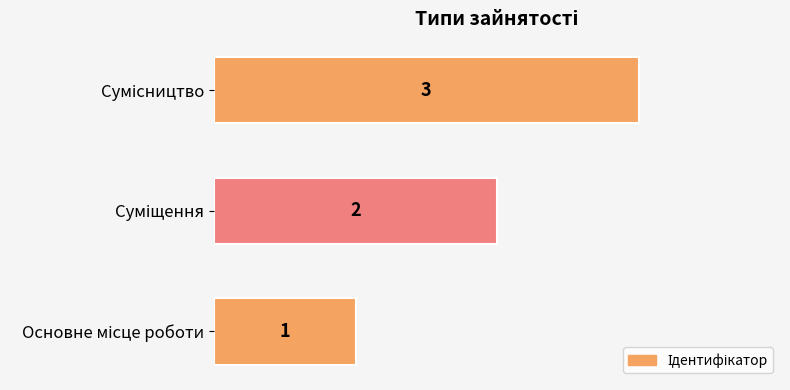

How many values are between 1 and 3?

3